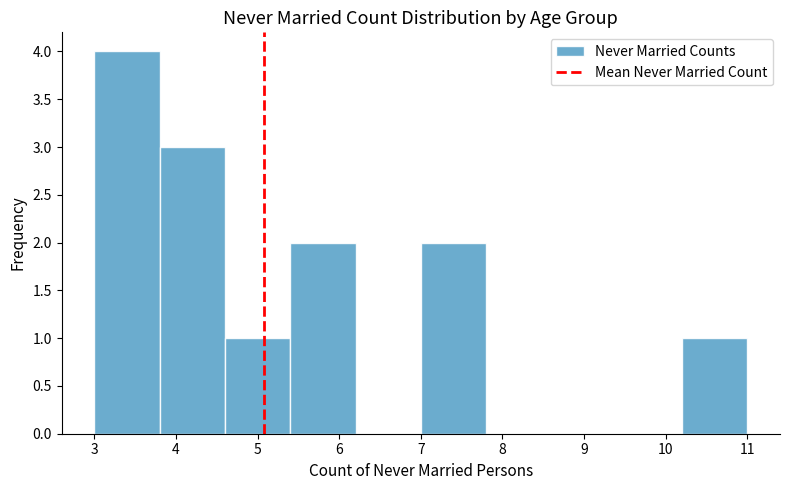

Which range on the x-axis has the tallest bar?

3.0 to 3.8